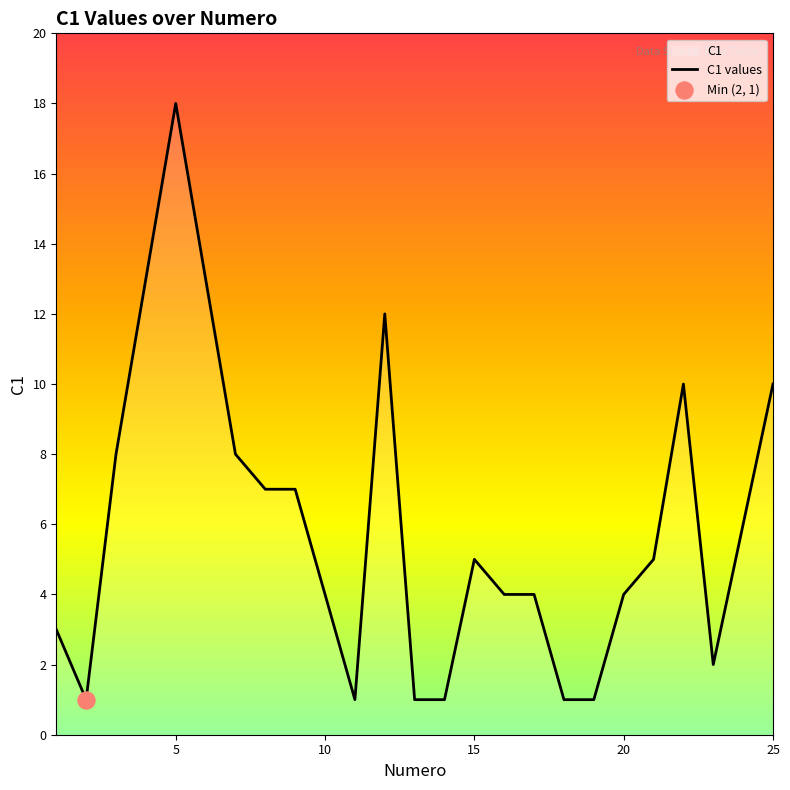

What is the difference between the maximum and minimum values?

17